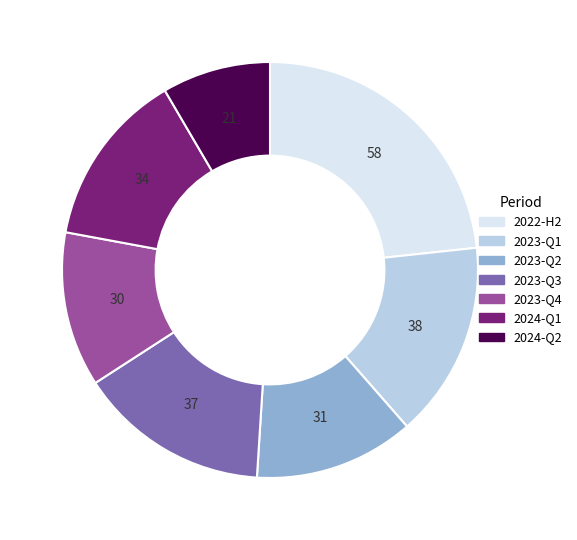

Does 2022-H2 account for over 50% of the chart?

No